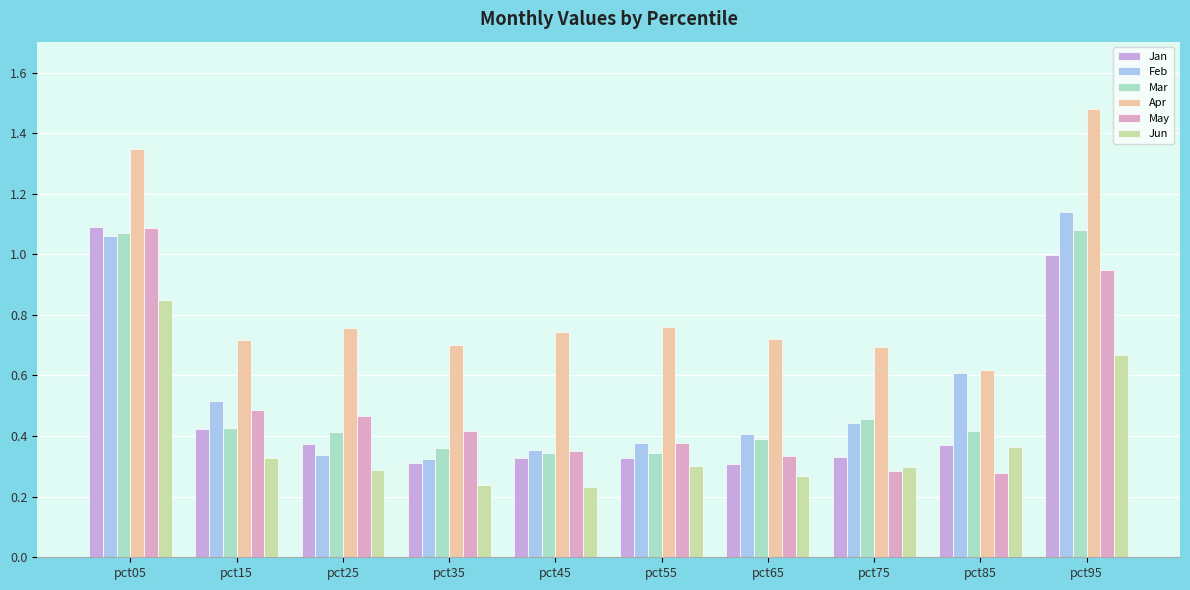

Reading left to right, list all the values displayed in this chart.

Jan: pct05=1.1	pct15=0.4	pct25=0.4	pct35=0.3	pct45=0.3	pct55=0.3	pct65=0.3	pct75=0.3	pct85=0.4	pct95=1.0
Feb: pct05=1.1	pct15=0.5	pct25=0.3	pct35=0.3	pct45=0.4	pct55=0.4	pct65=0.4	pct75=0.4	pct85=0.6	pct95=1.1
Mar: pct05=1.1	pct15=0.4	pct25=0.4	pct35=0.4	pct45=0.3	pct55=0.3	pct65=0.4	pct75=0.5	pct85=0.4	pct95=1.1
Apr: pct05=1.3	pct15=0.7	pct25=0.8	pct35=0.7	pct45=0.7	pct55=0.8	pct65=0.7	pct75=0.7	pct85=0.6	pct95=1.5
May: pct05=1.1	pct15=0.5	pct25=0.5	pct35=0.4	pct45=0.4	pct55=0.4	pct65=0.3	pct75=0.3	pct85=0.3	pct95=0.9
Jun: pct05=0.8	pct15=0.3	pct25=0.3	pct35=0.2	pct45=0.2	pct55=0.3	pct65=0.3	pct75=0.3	pct85=0.4	pct95=0.7